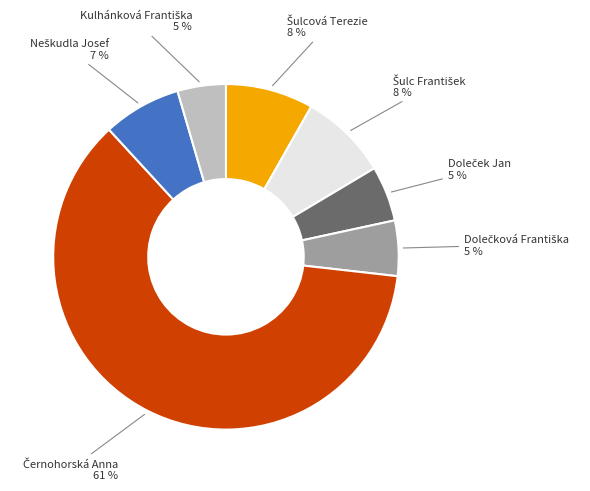

Does any single category account for the majority?

Yes